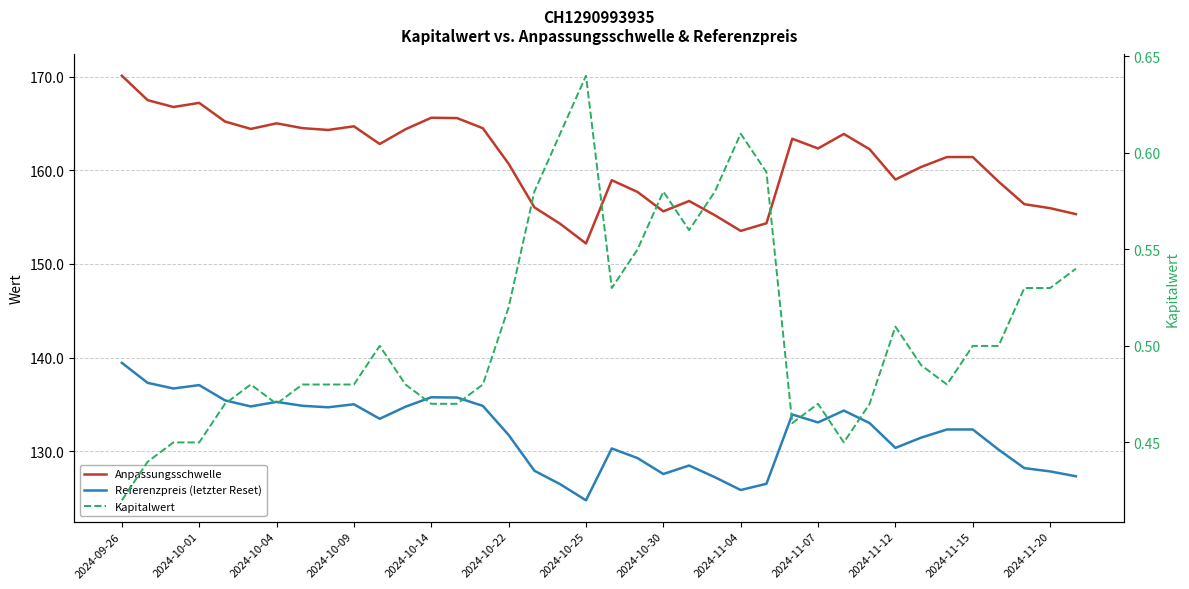

Rank the series at 28 from lowest to highest value.

Kapitalwert, Referenzpreis (letzter Reset), Anpassungsschwelle